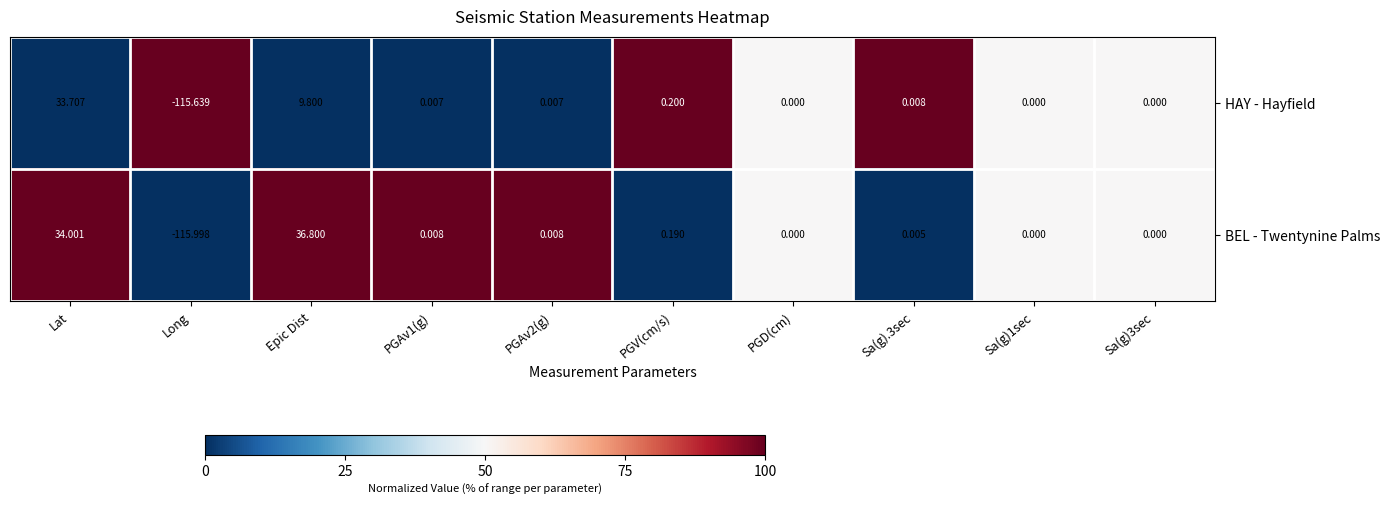

Rank the series by their average value, from highest to lowest.

BEL - Twentynine Palms, HAY - Hayfield